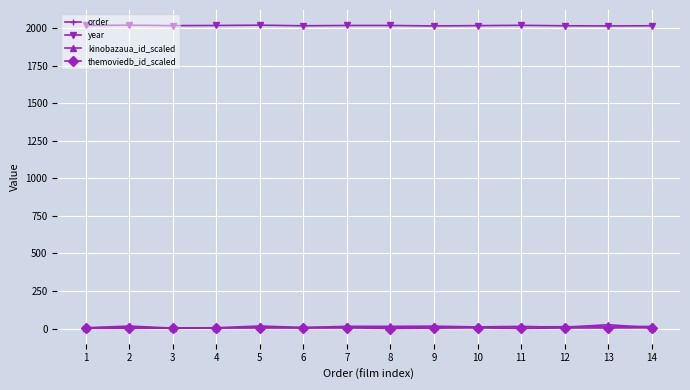

What are all the series names shown in the legend?

order, year, kinobazaua_id_scaled, themoviedb_id_scaled